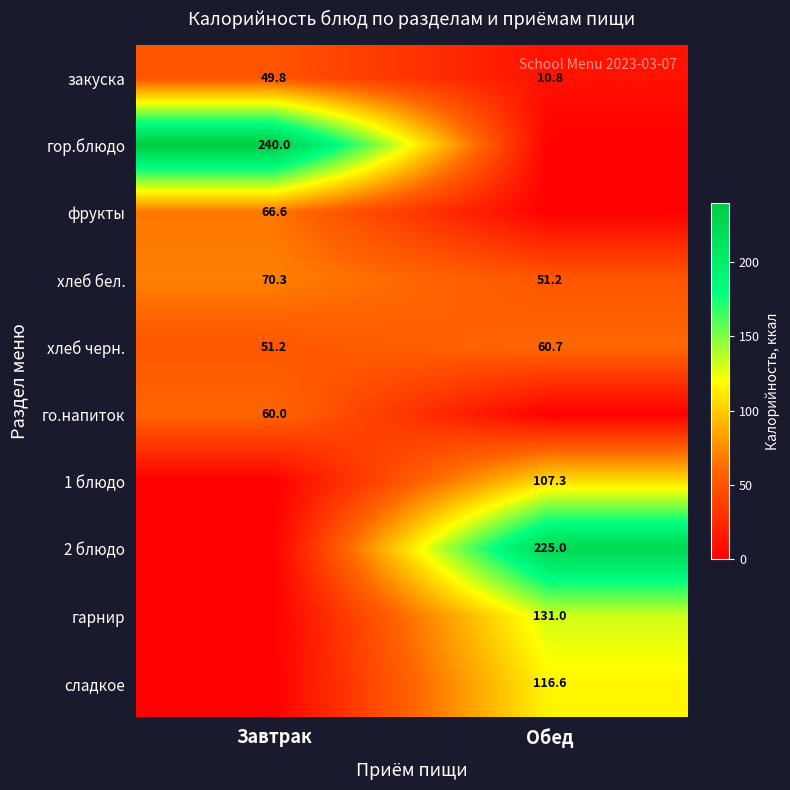

List the labels in order of закуска value, smallest first.

Обед, Завтрак